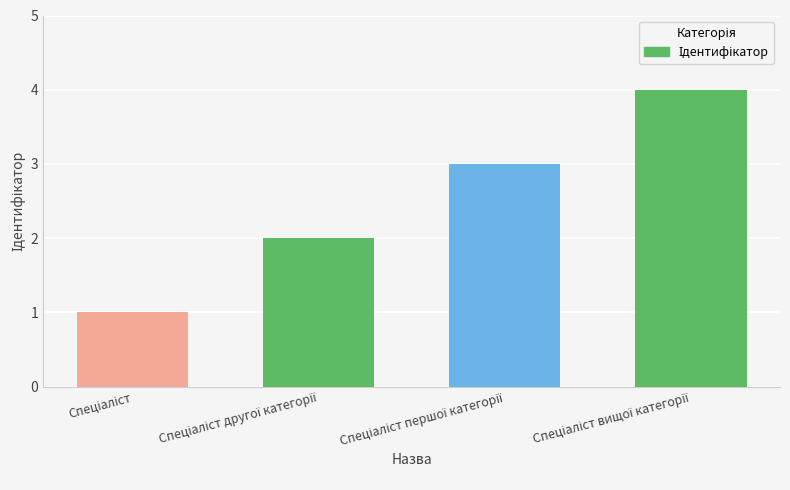

What is the greatest value displayed?

4